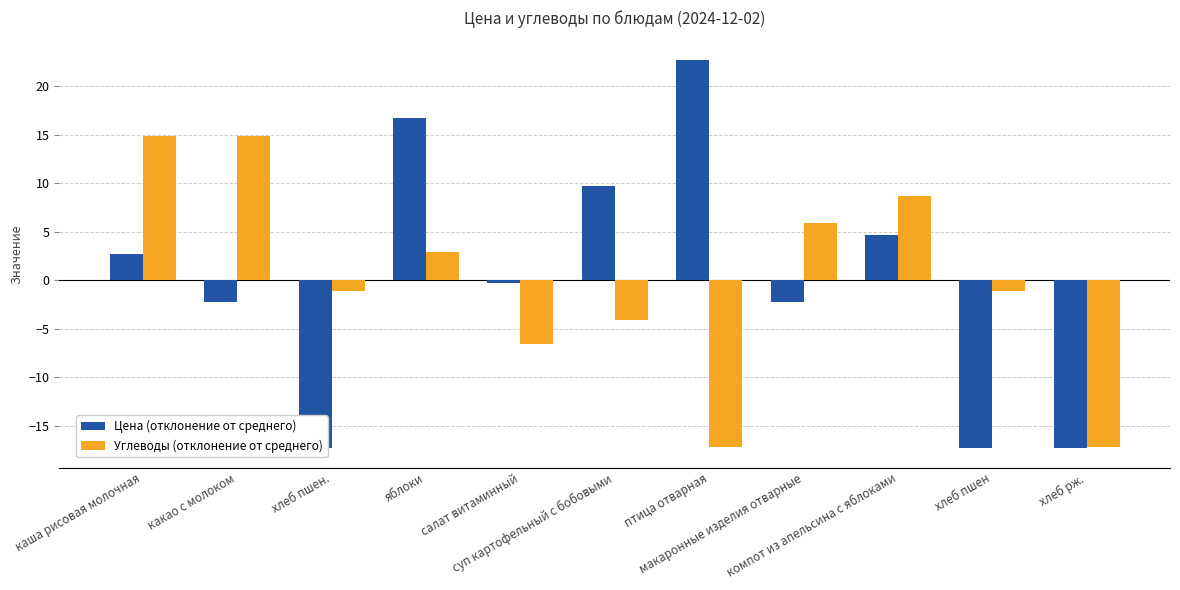

What position from the left is хлеб пшен?

10